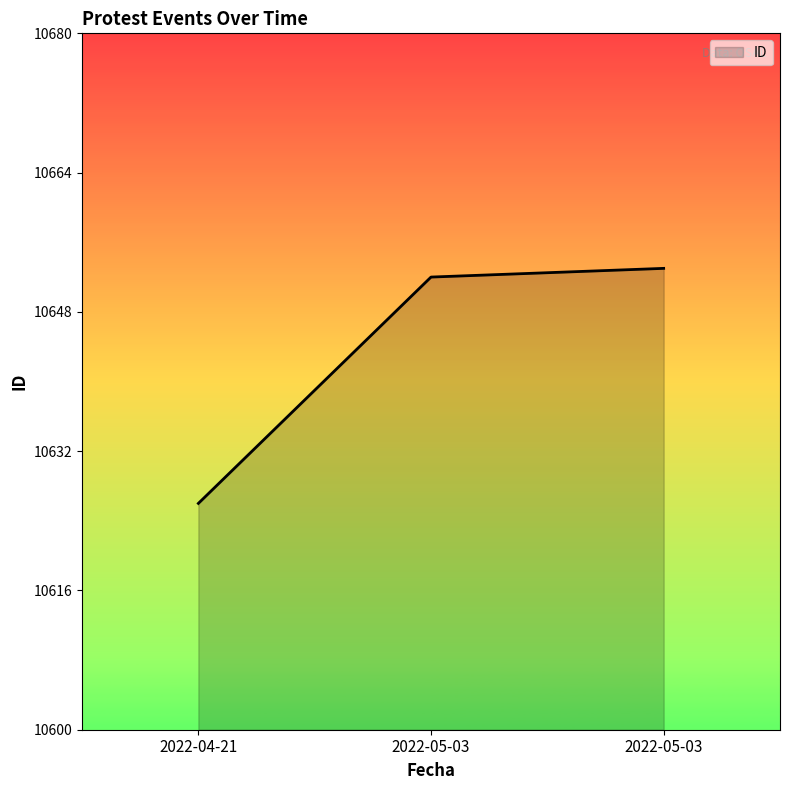

What is the change in value from 2022-05-03 to 2022-05-03?

+1